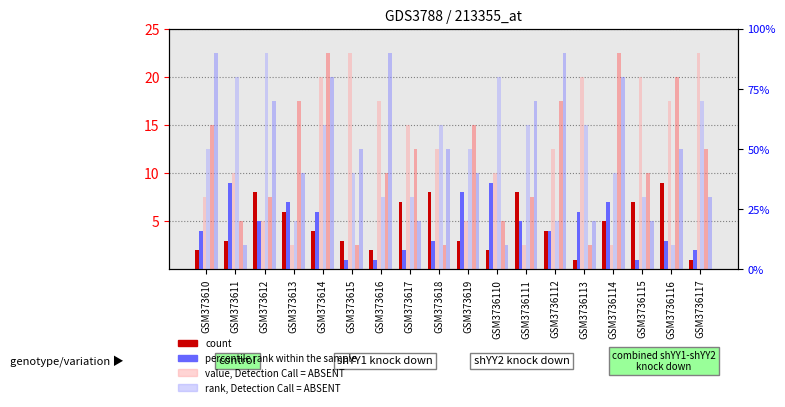

What is the value of the value, Detection Call = ABSENT bar at the 6th from the left?

9